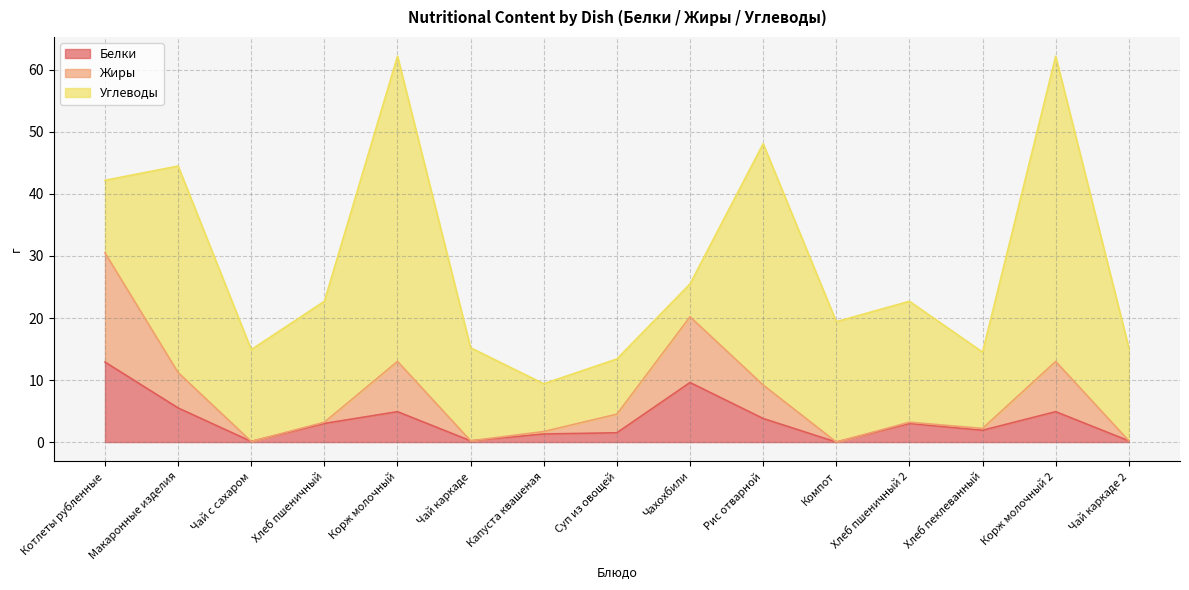

At which label does Жиры first exceed 3?

Котлеты рубленные